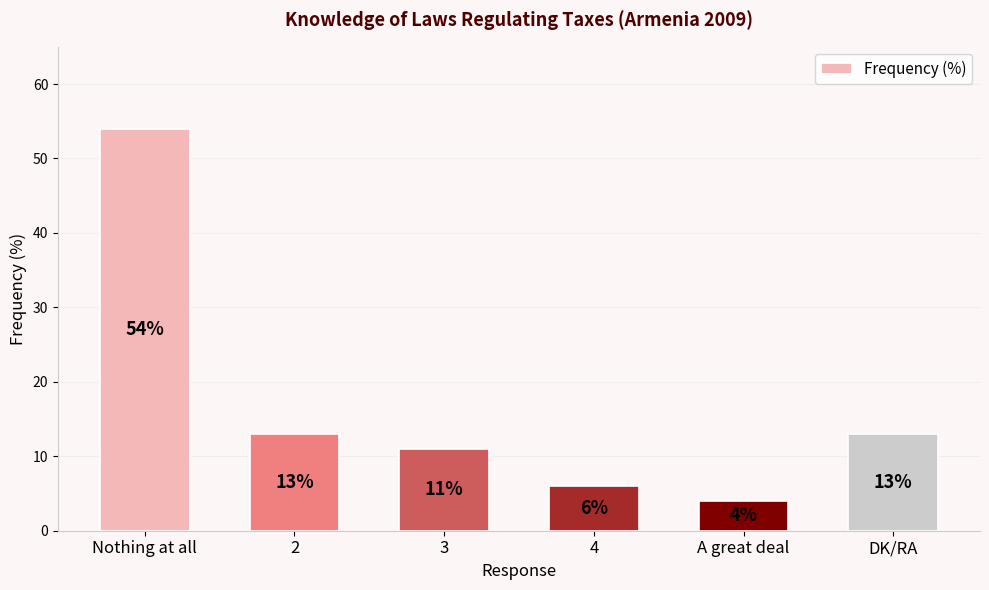

The chart shows a value of 10 at 4. True or false?

False